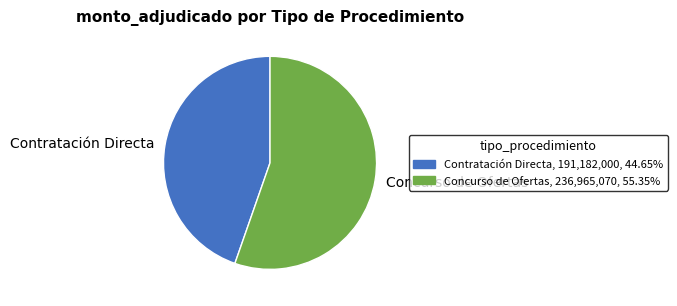

Rank the categories by value from highest to lowest.

Concurso de Ofertas, Contratación Directa